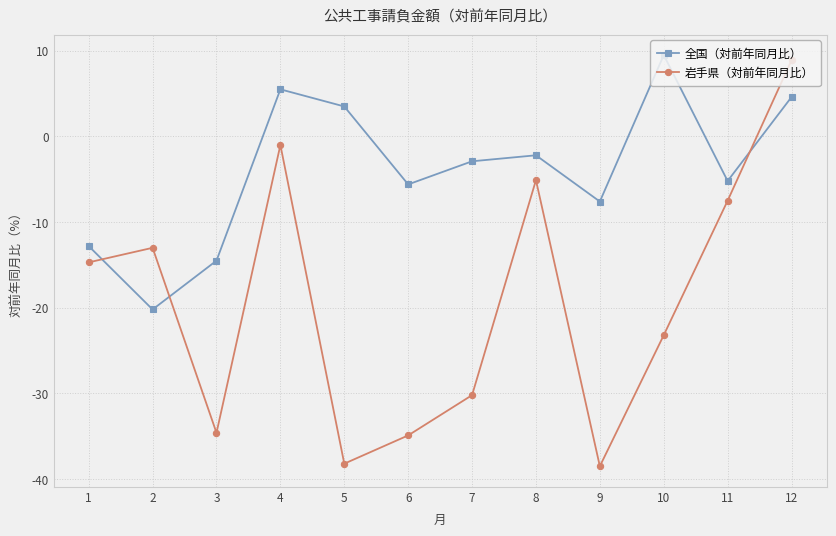

List the series in order of their peak value, lowest first.

岩手県（対前年同月比）, 全国（対前年同月比）